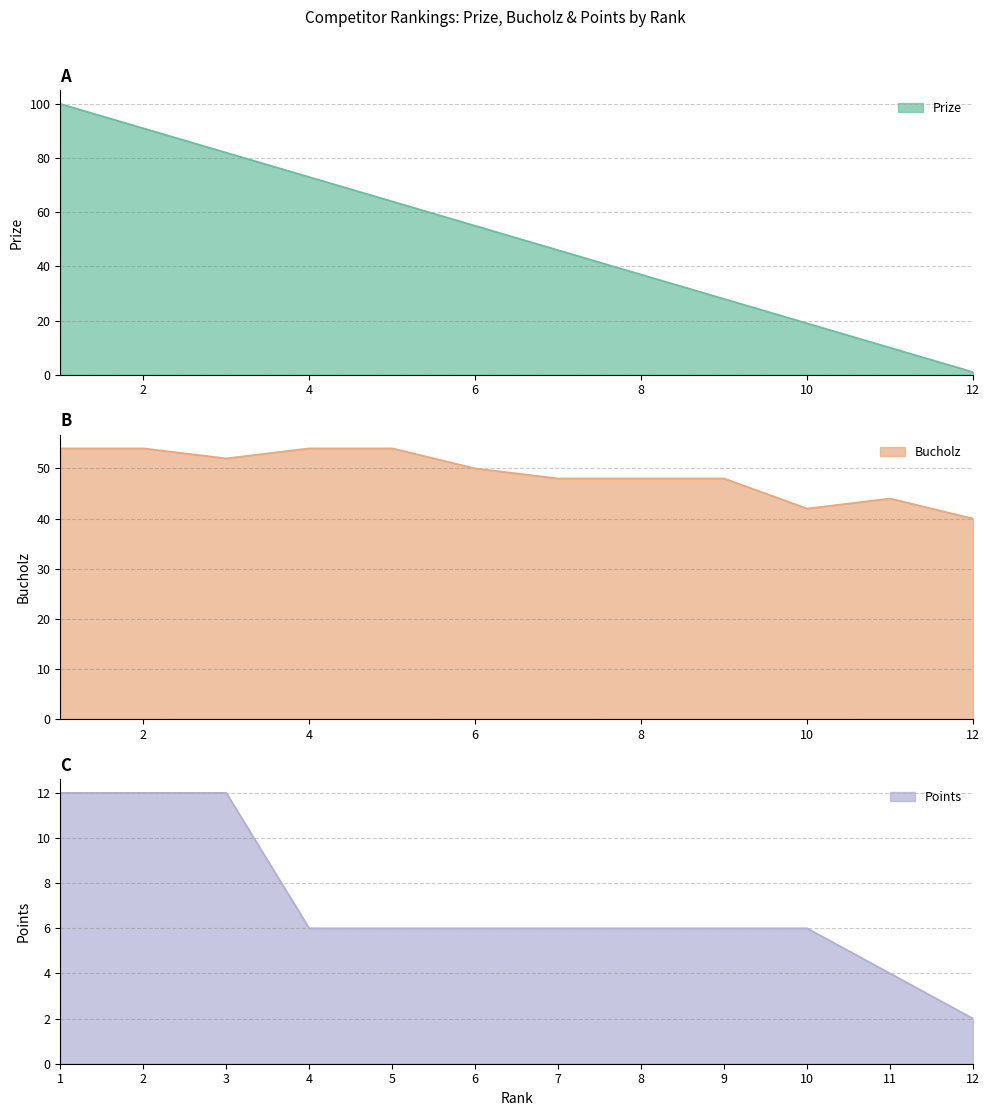

What are all the series names shown in the legend?

Prize, Bucholz, Points